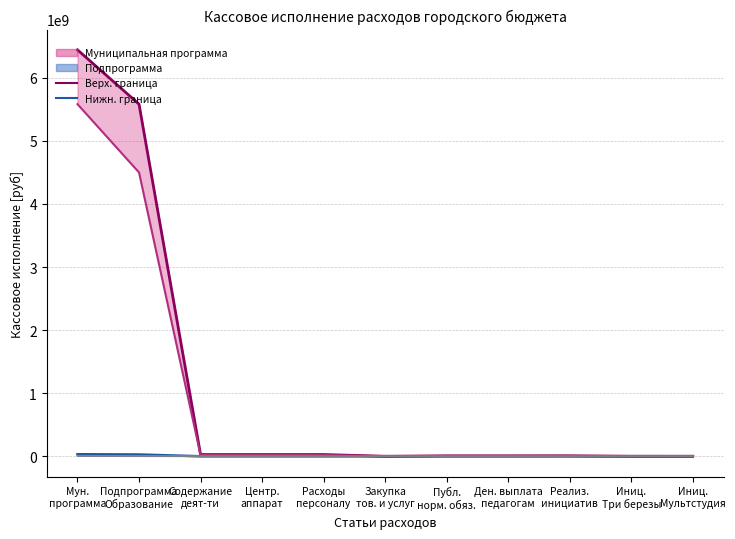

Rank the categories by Нижн. граница подпрограммы value from lowest to highest.

Закупка
тов. и услуг, Иниц.
Мультстудия, Иниц.
Три березы, Публ.
норм. обяз., Ден. выплата
педагогам, Реализ.
инициатив, Расходы
персоналу, Содержание
деят-ти, Центр.
аппарат, Подпрограмма
Образование, Мун.
программа